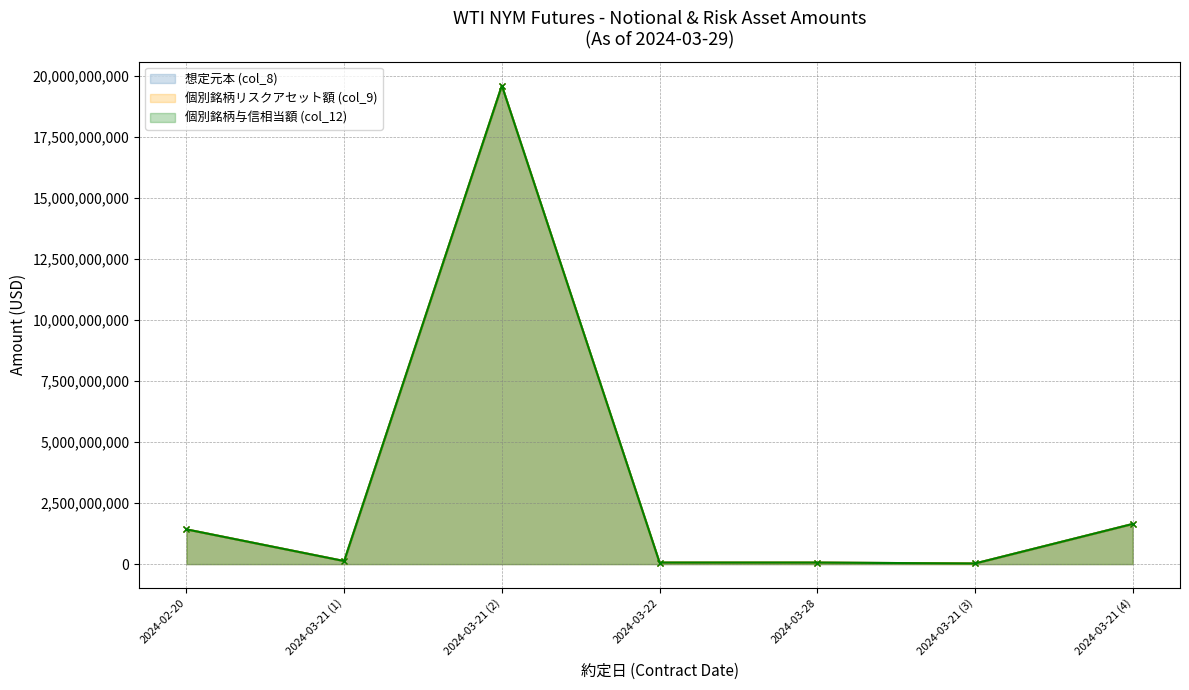

The 個別銘柄リスクアセット額 (col_9) series shows 24731309 at 2024-03-21 (3). True or false?

True